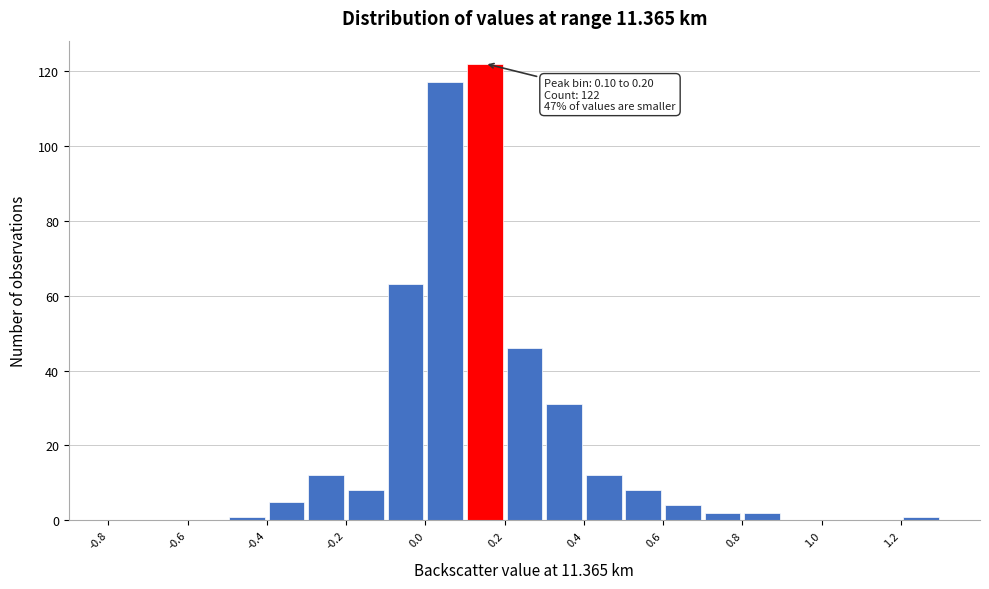

Over which range of the x-axis is the bar tallest?

0.1 to 0.2